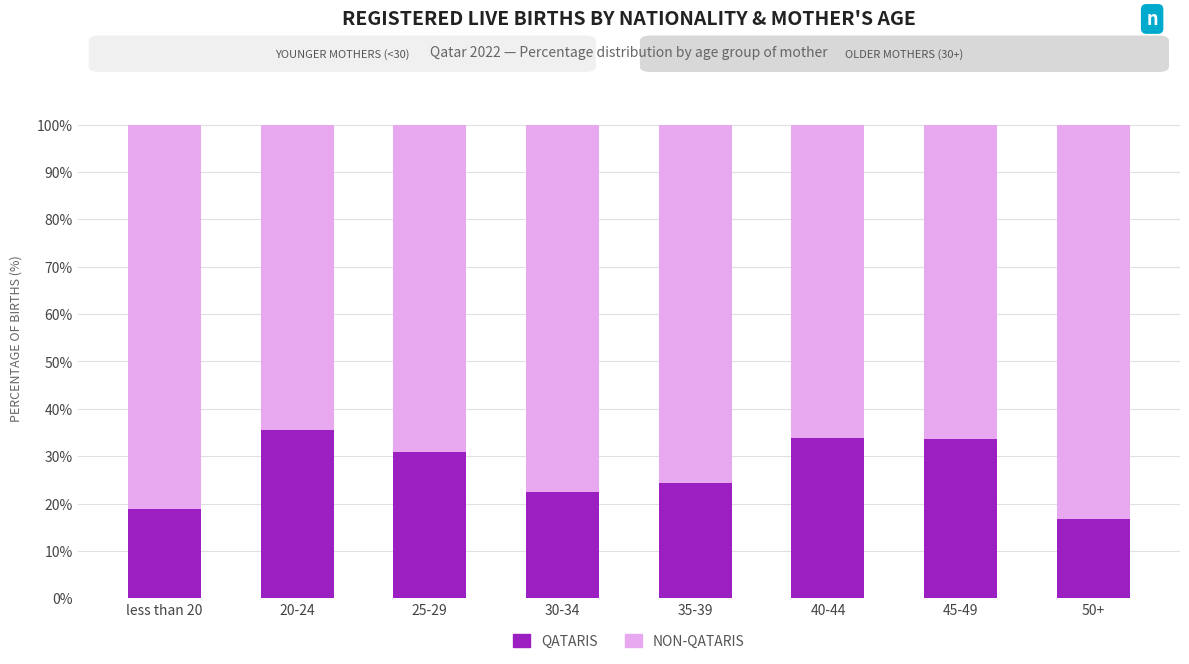

What is the total value across all series at 50+?

100.0